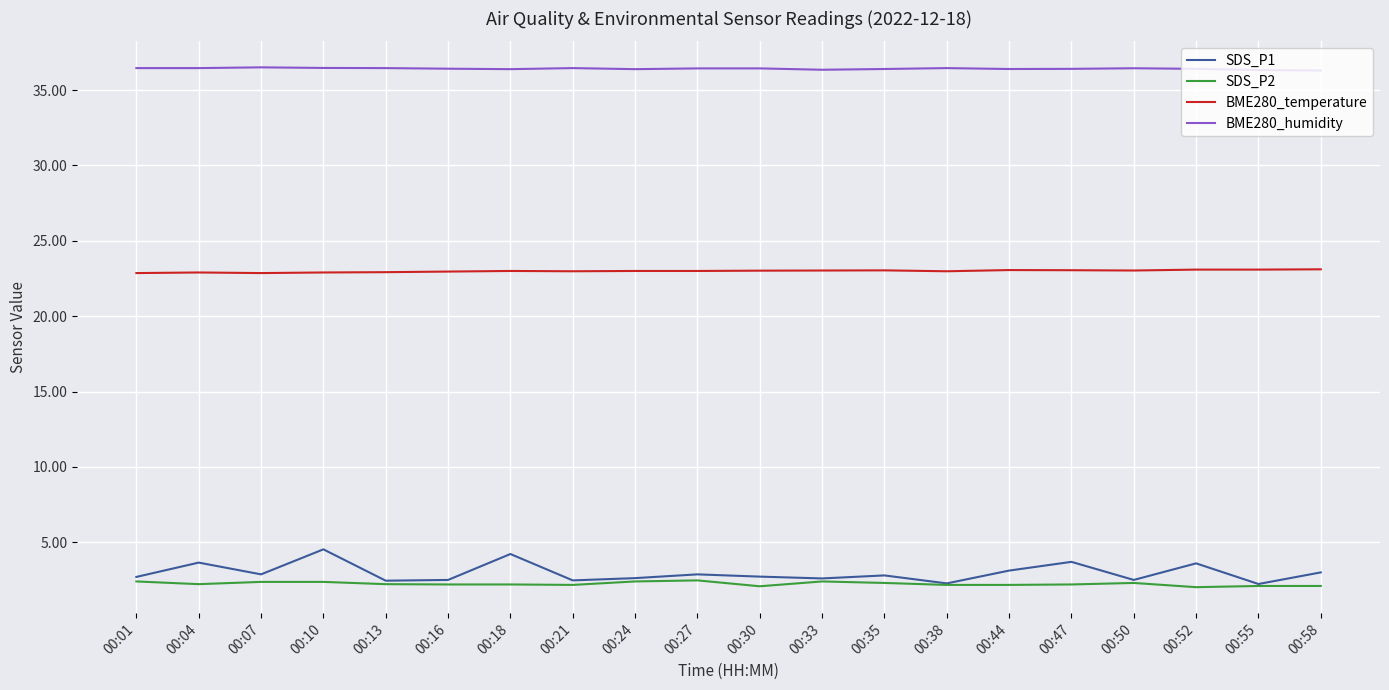

Rank the series at 00:18 from highest to lowest value.

BME280_humidity, BME280_temperature, SDS_P1, SDS_P2